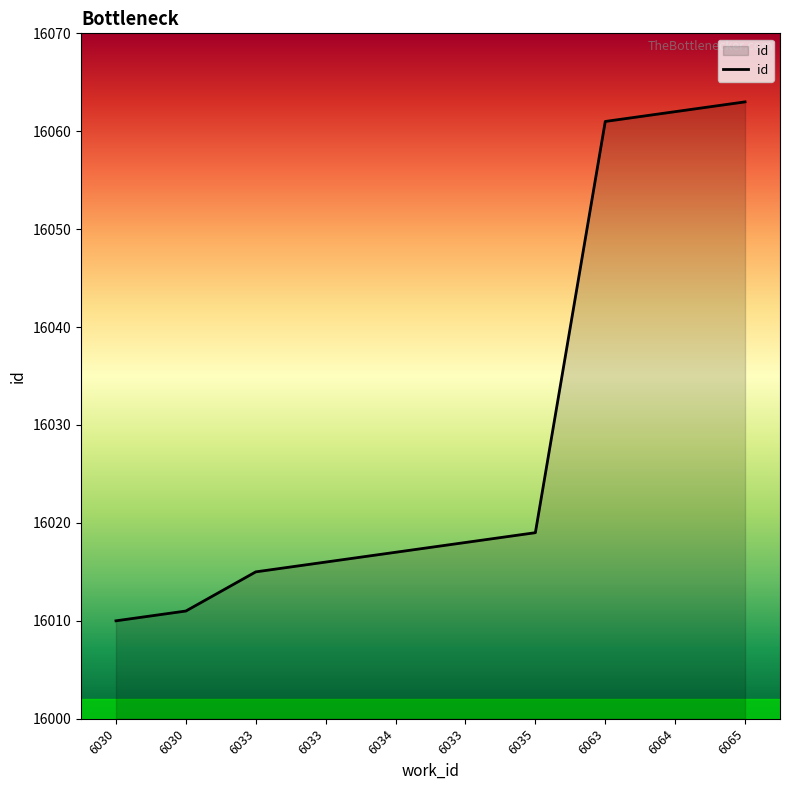

What is the change in value from 6033 to 6064?

+44